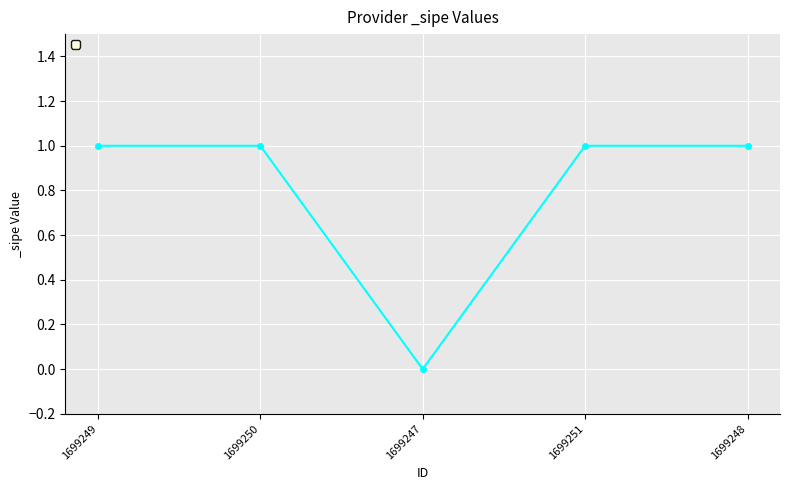

What is the value of the 5th point from the left?

1